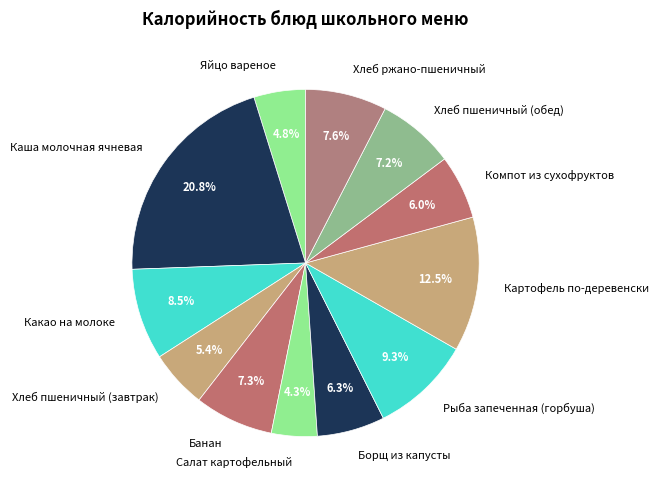

True or false: Хлеб пшеничный (обед) accounts for 1% of the total.

False